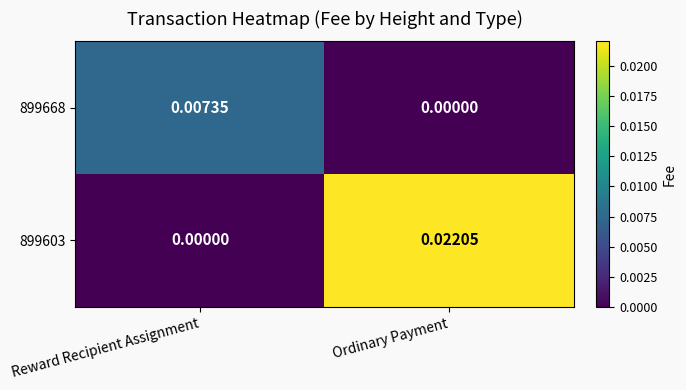

Where is 899668 nearest to the value 0?

Ordinary Payment